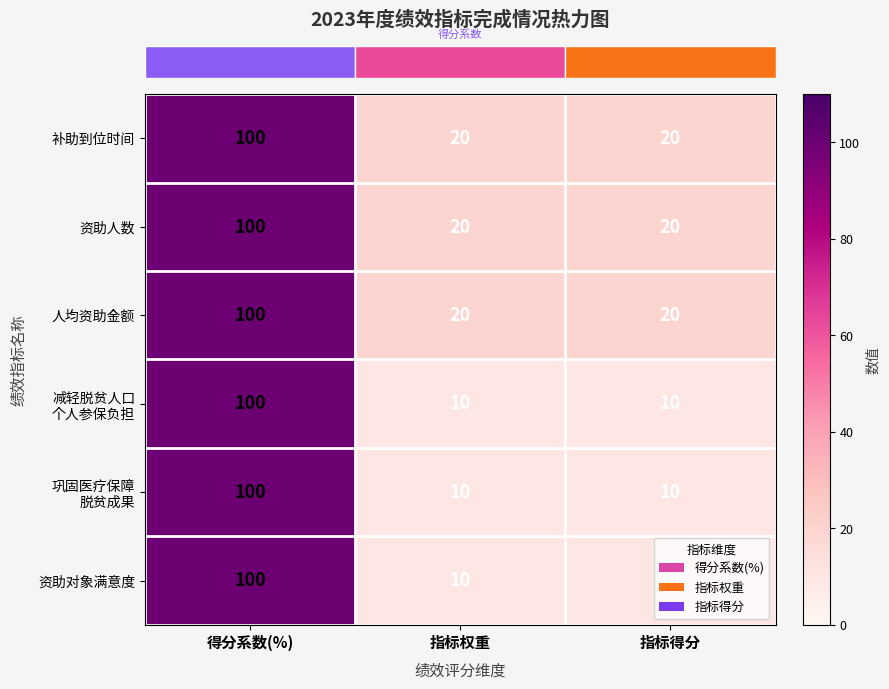

What is the total value across all series at 指标权重?

90